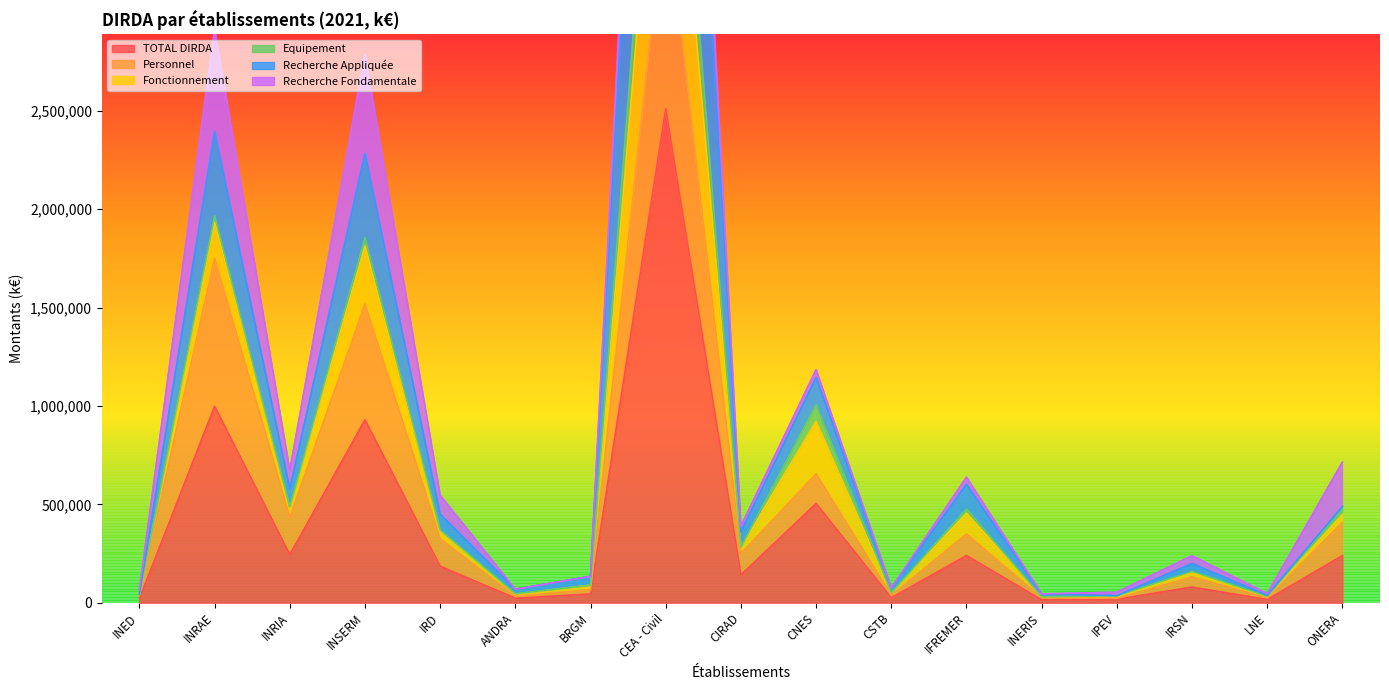

At which label is TOTAL DIRDA closest to 1263090?

INRAE